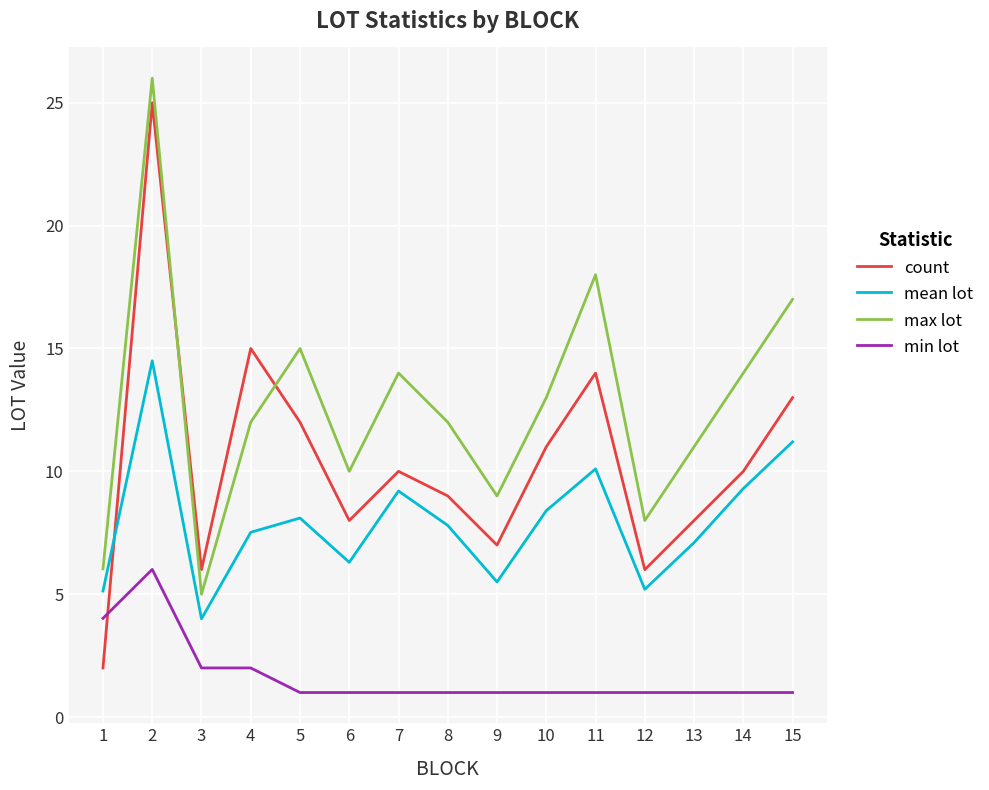

Is it true that count equals 13.0 at 15?

True